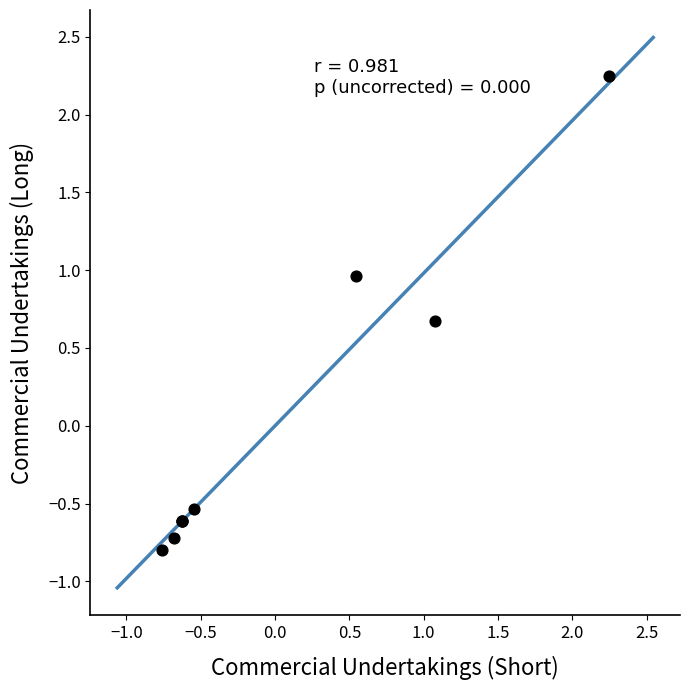

What Y value in the scatter plot is closest to 0?

-0.5